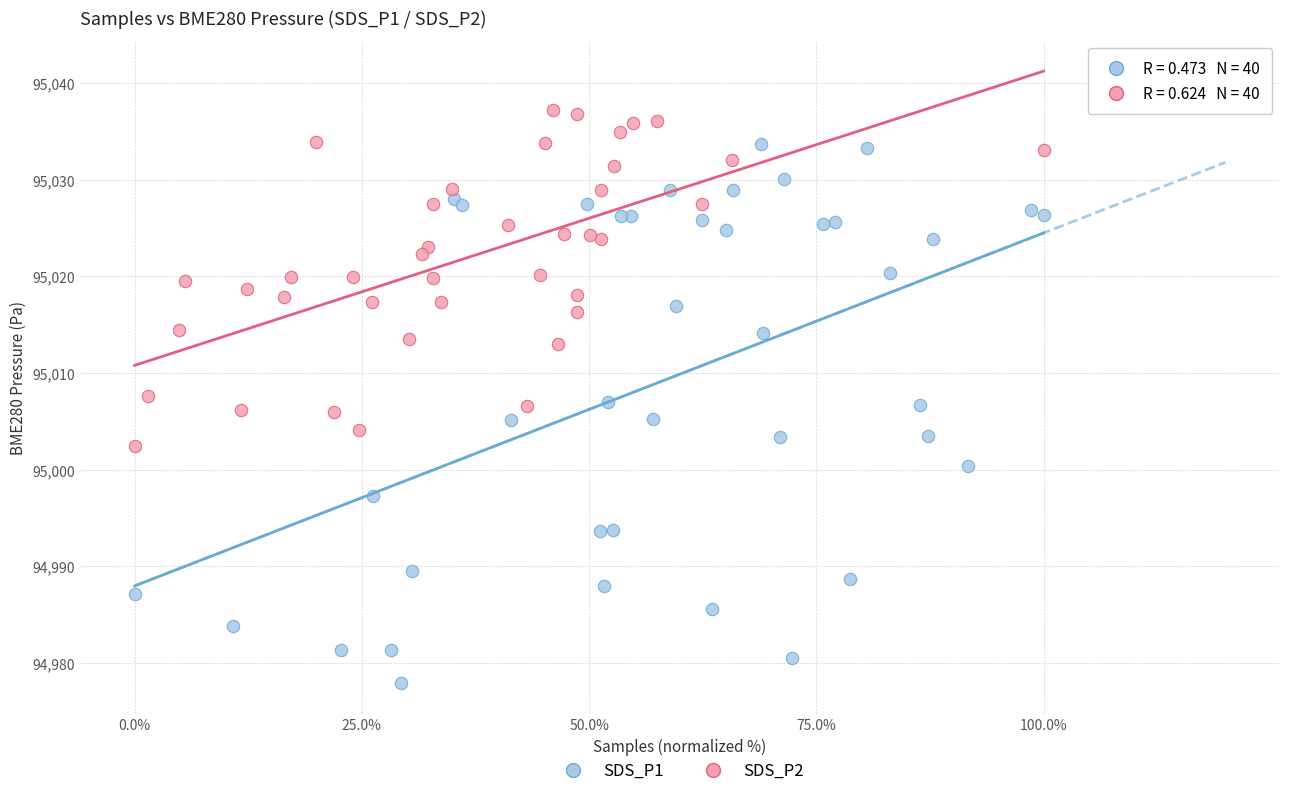

Which series has the largest Y range (max minus min)?

SDS_P1